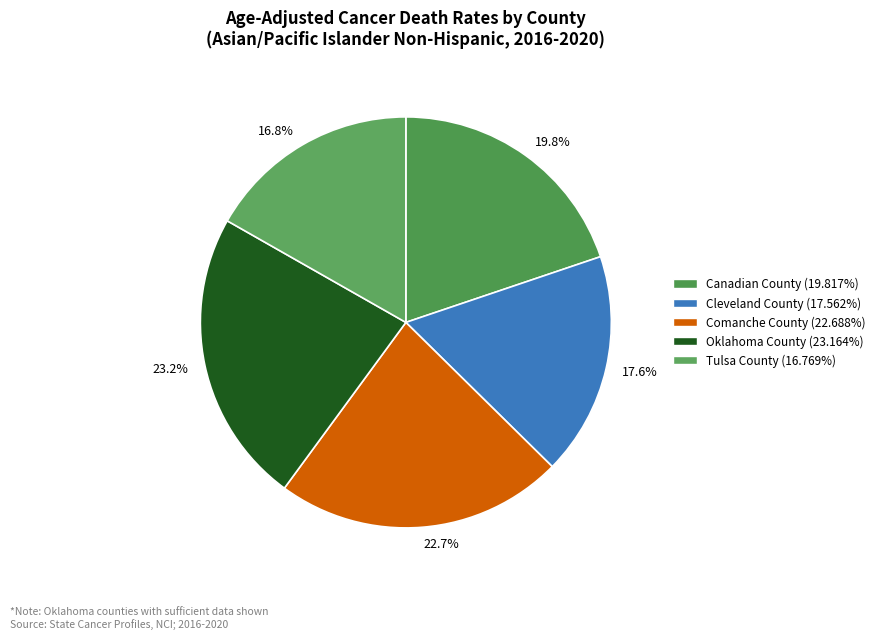

How many segments does this pie chart have?

5